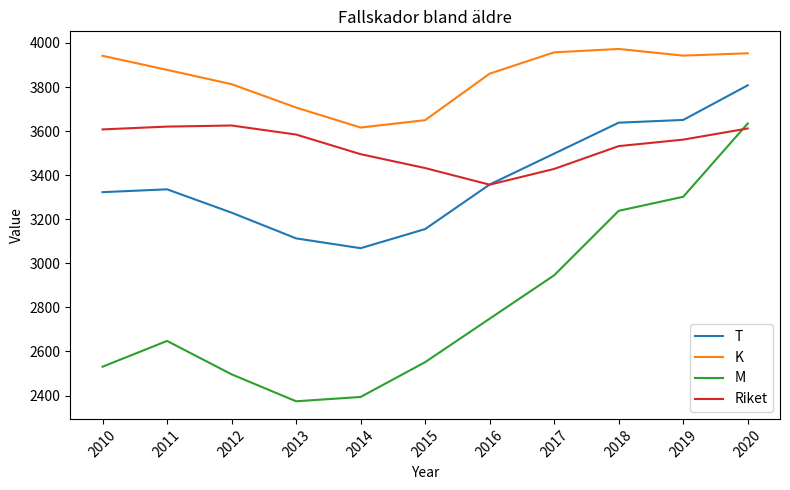

The value of T at 2019 is 1114.5. True or false?

False